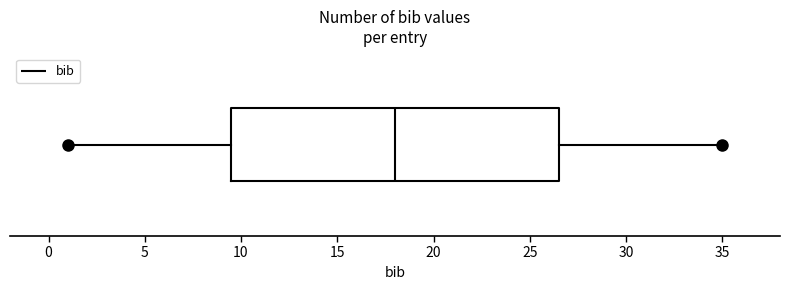

Where is the left edge of the box on the x-axis? The values are not printed on the chart, so give them approximately, as read against the axis.

9.5